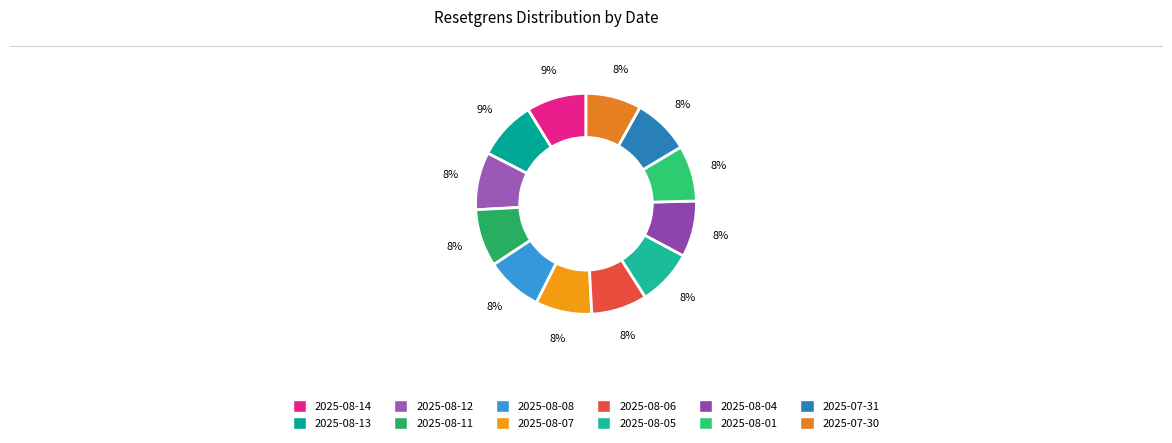

Approximately how many times larger is the value at 2025-08-12 compared to 2025-08-01?

1.0